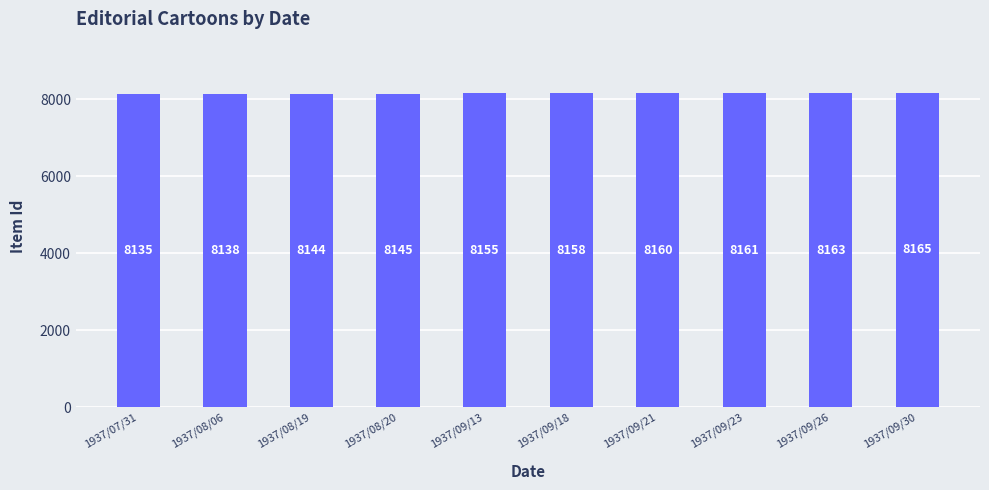

At which label is the value closest to 8150?

1937/08/20